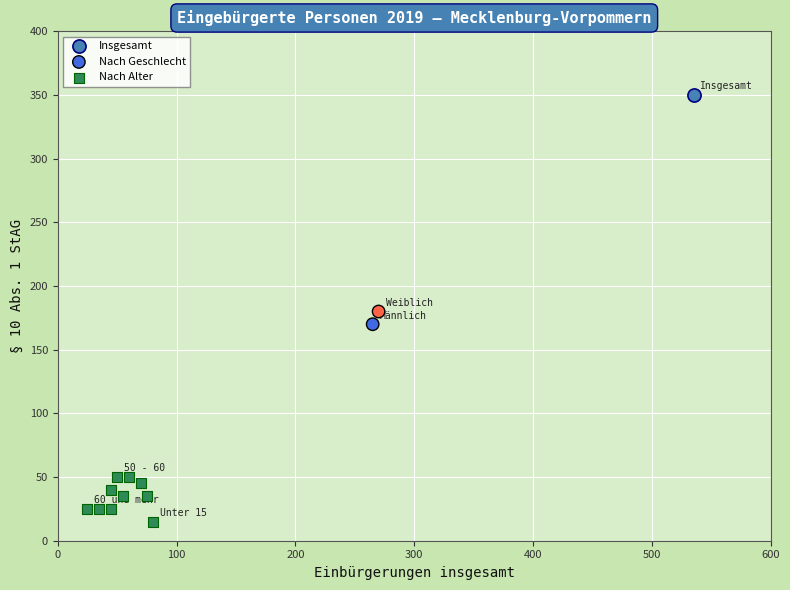

Which series reaches the maximum Y coordinate?

Insgesamt